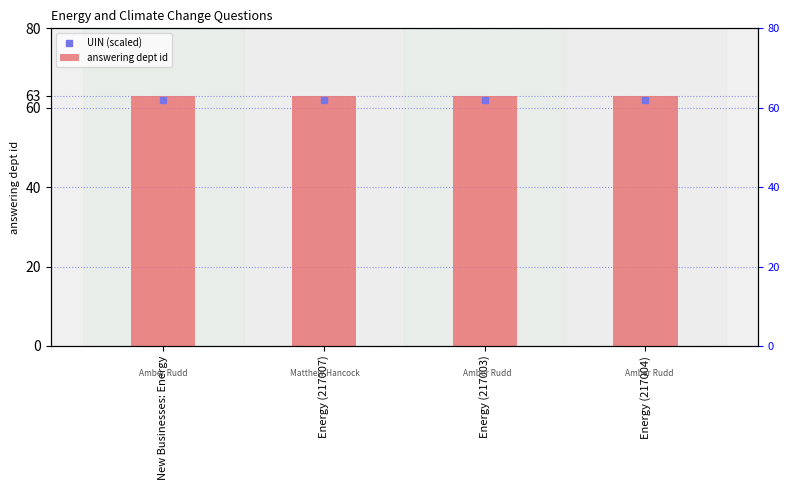

The answering dept id series shows 63.0 at New Businesses: Energy. True or false?

True